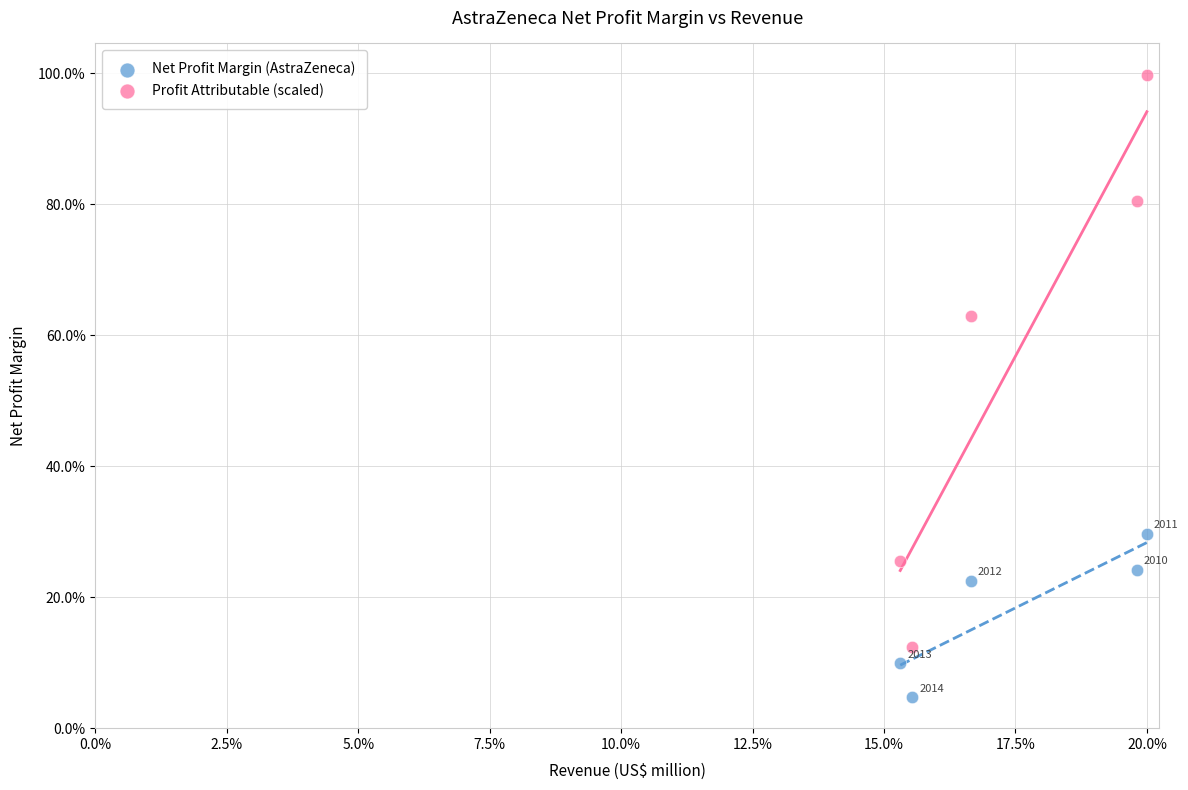

What are all the series names shown in the legend?

Net Profit Margin (AstraZeneca), Profit Attributable (scaled)